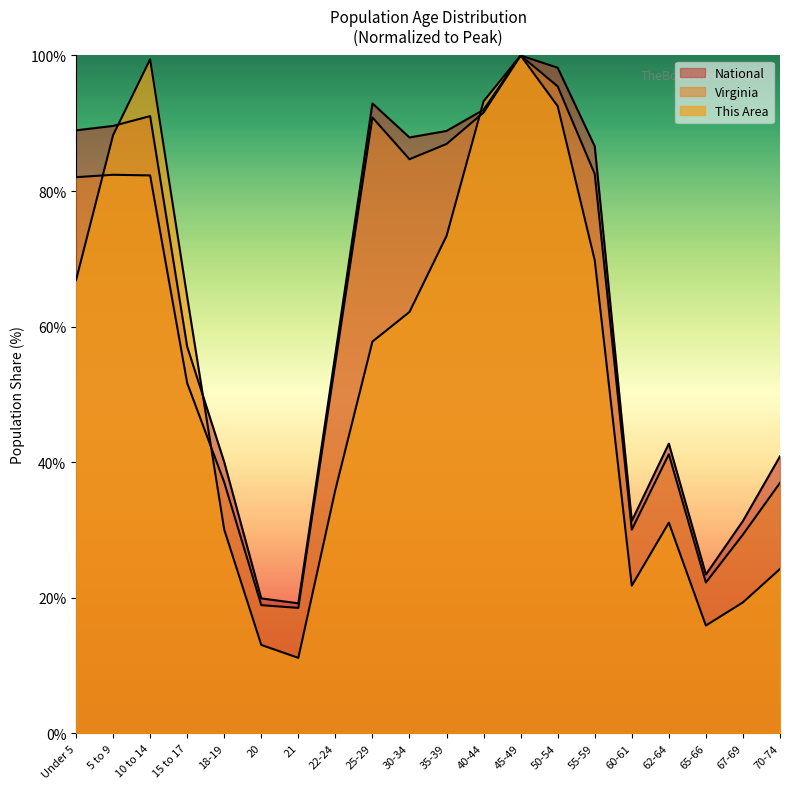

What is the average value of the This Area series?

53.5